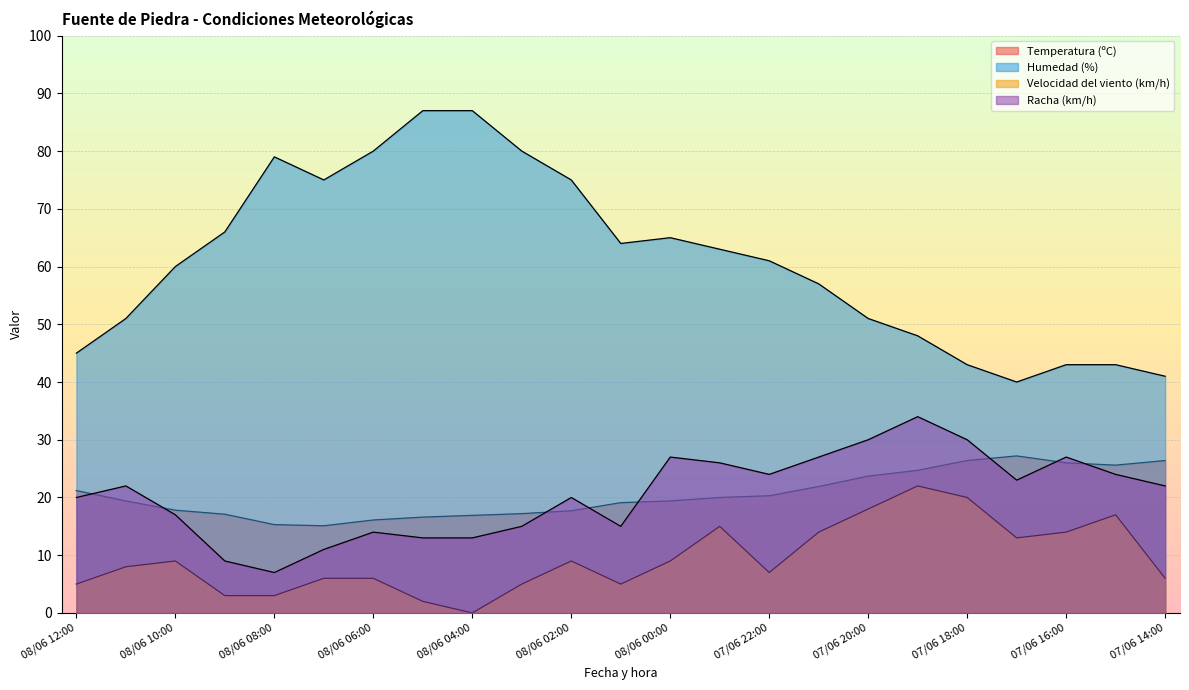

What is the spread (max minus min) of values at 07/06 15:00?

26.0